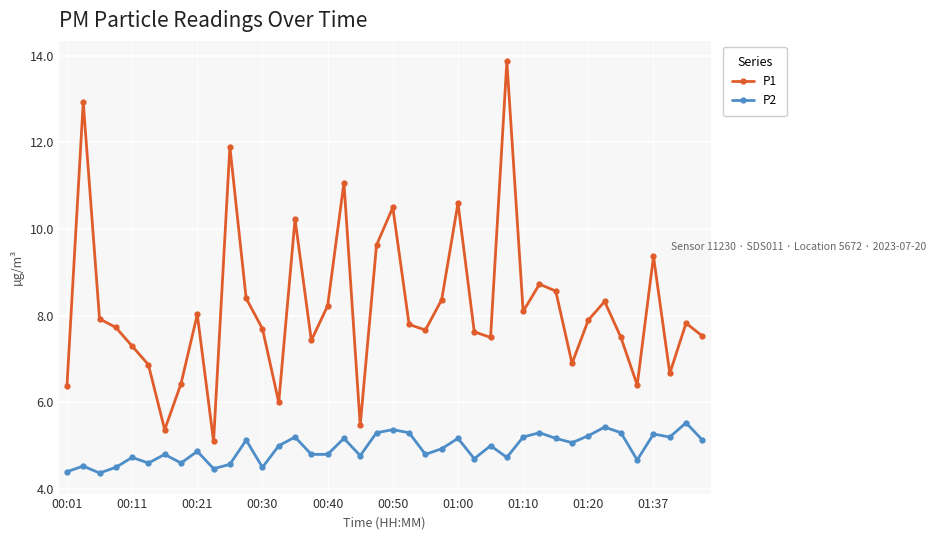

In P1, how many points are higher than both neighbors (excluding endpoints)?

12